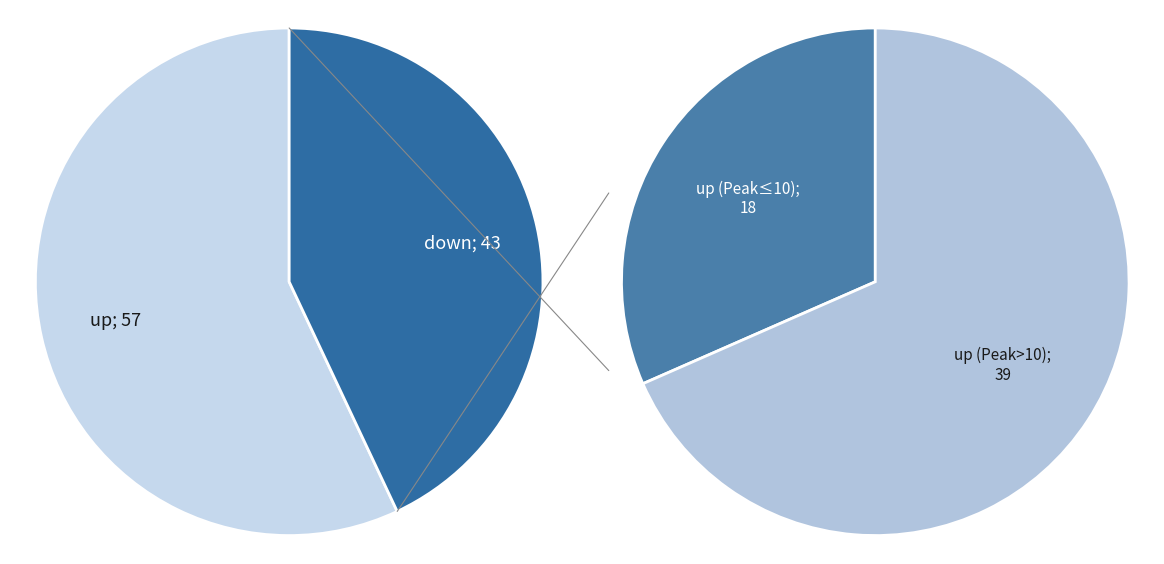

Is it true that down is 29% of the pie?

False